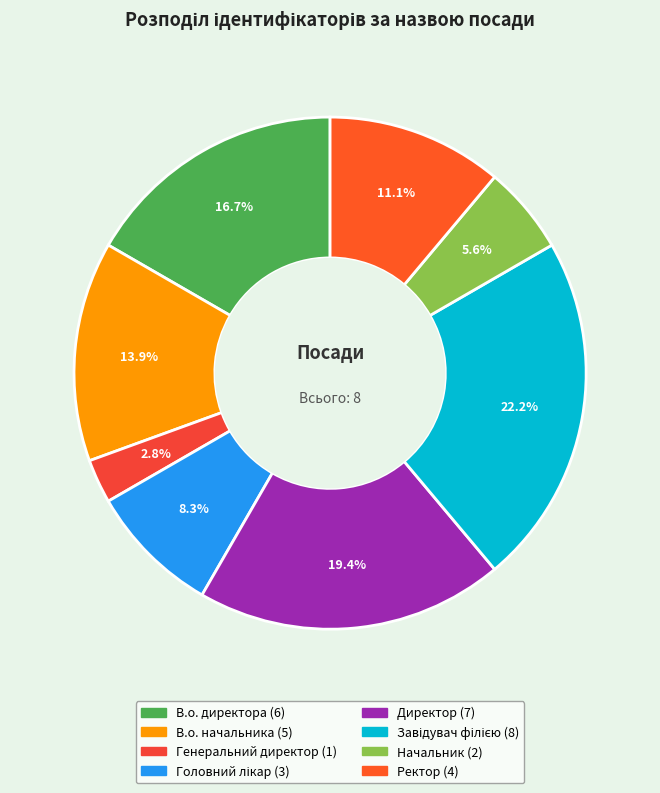

How many segments does this pie chart have?

8